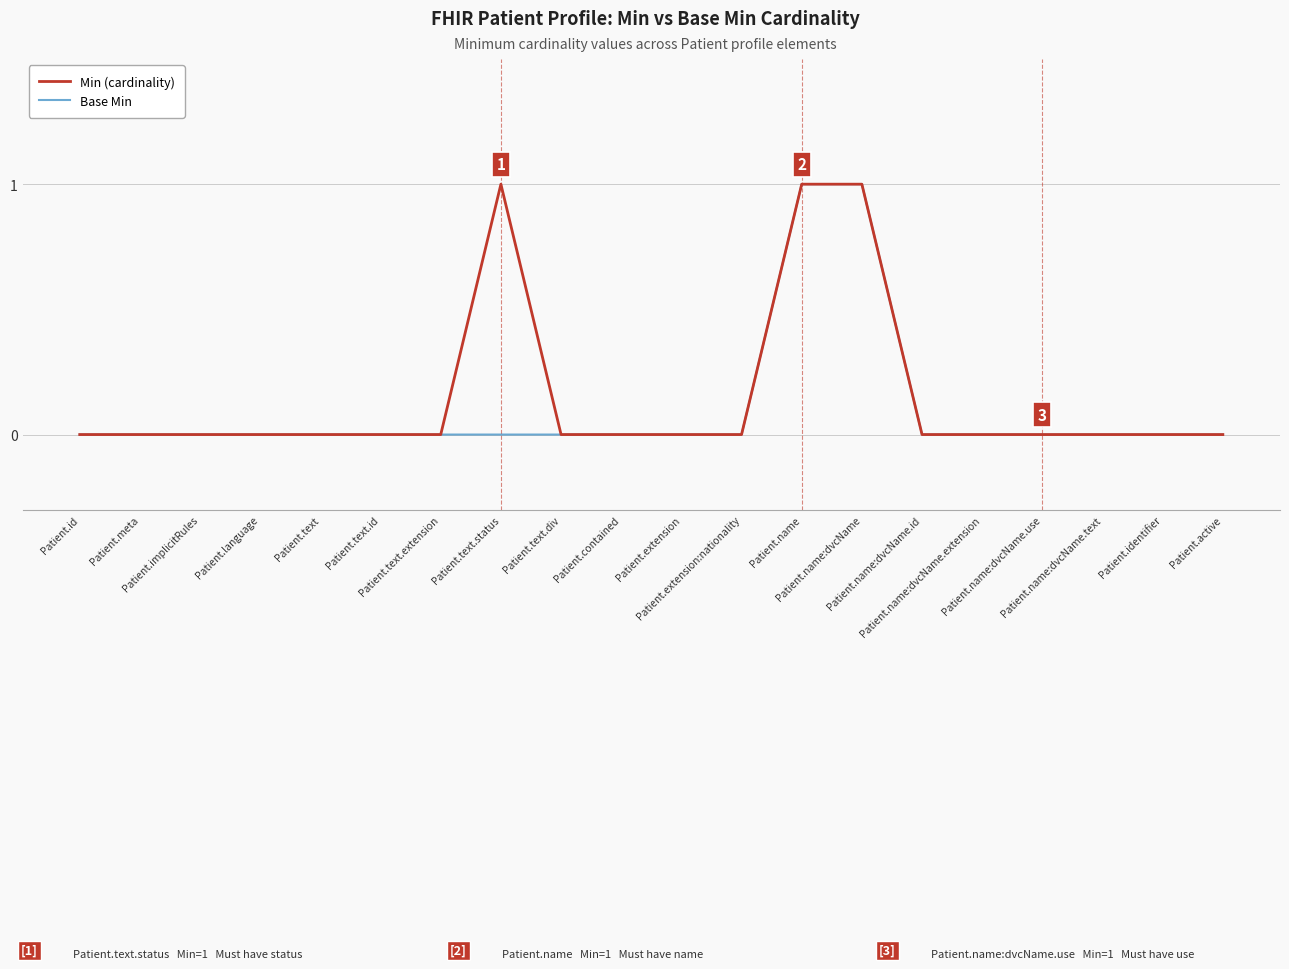

Count the Min (cardinality) values in the range 0 to 1.

20